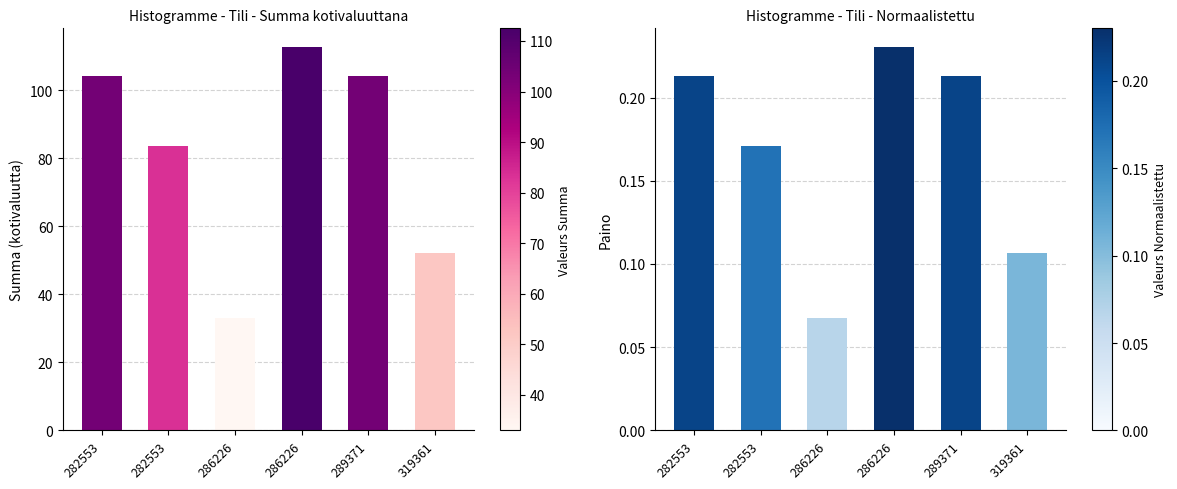

Which series changed the most between 282553 and 289371?

Summa kotivaluuttana